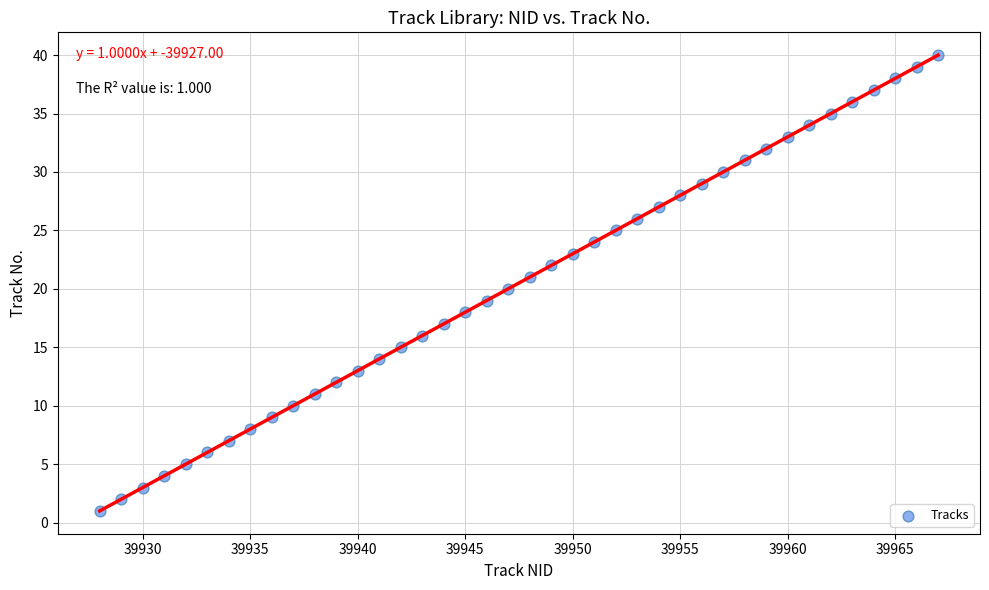

What is the range of Y values (max minus min)?

39